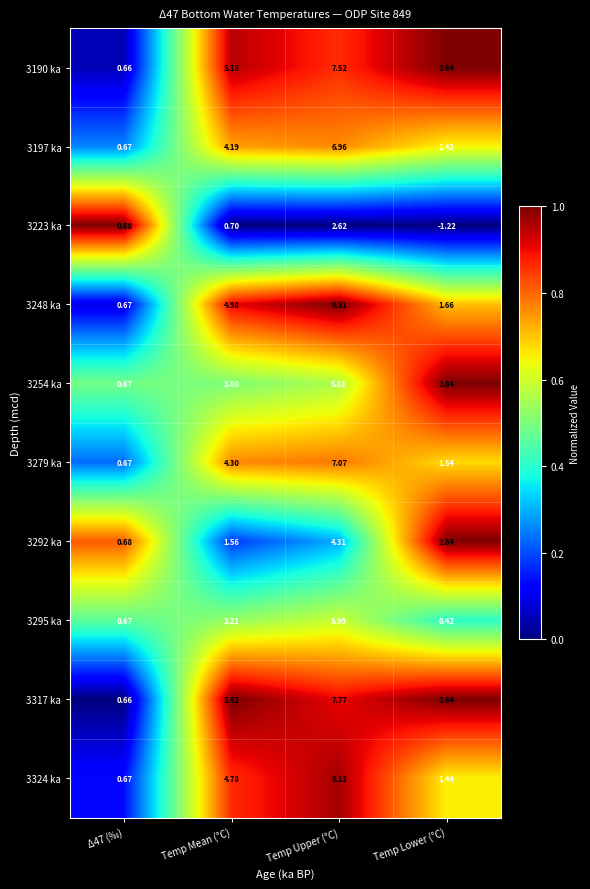

Where is 3190 ka nearest to the value 4?

Temp Lower (°C)